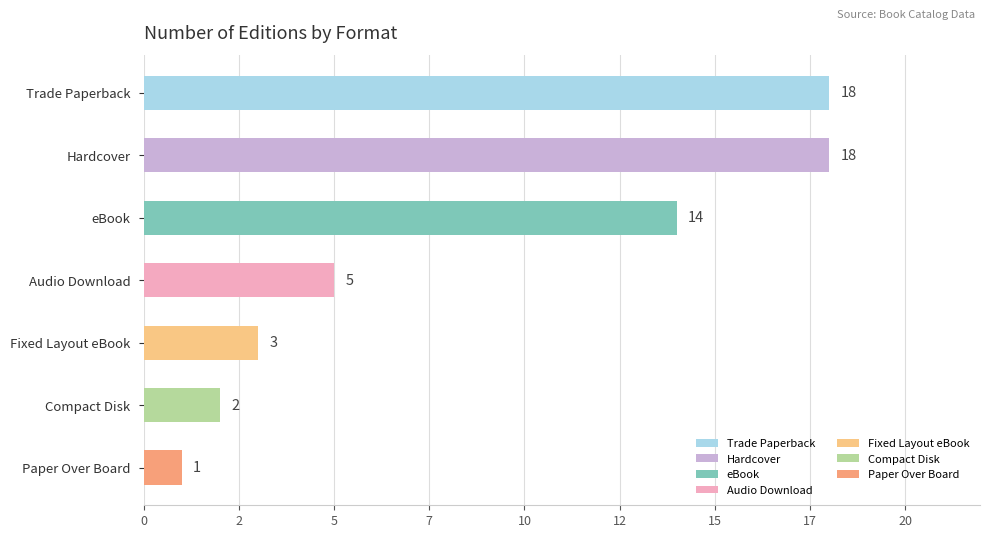

Are the bars horizontal?

Yes